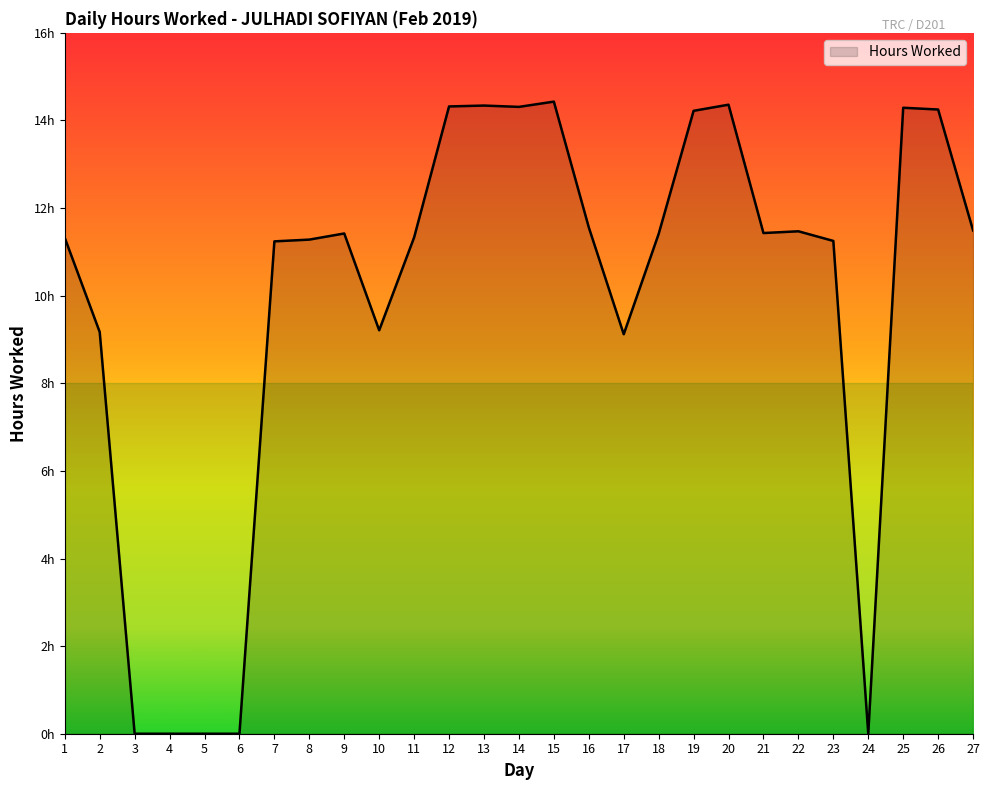

What is the sum of all values?

267.2